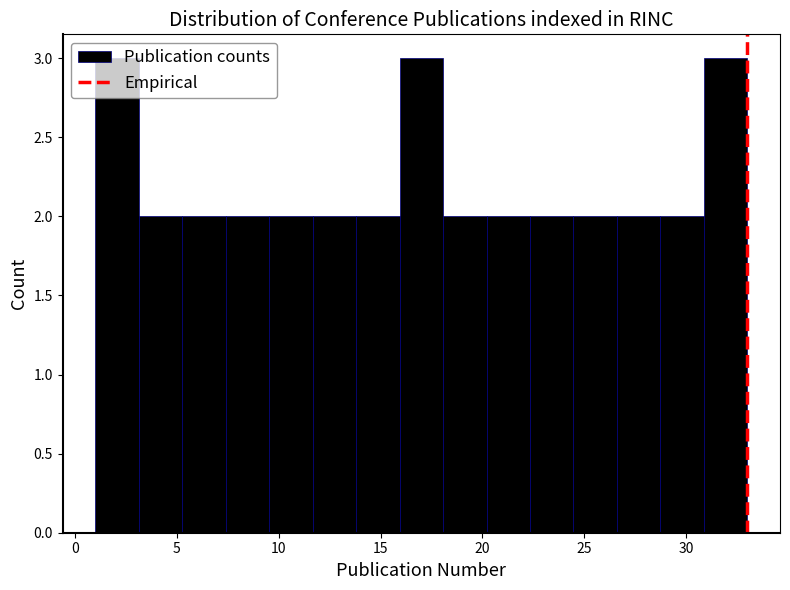

Reading left to right, transcribe this chart: for each bar, give the range it covers on the x-axis and its height. Neither the bar edges nor the heights are printed on the chart, so give them approximately, as read against the axes.

1.0 to 3.0: 3
3.0 to 5.5: 2
5.5 to 7.5: 2
7.5 to 9.5: 2
9.5 to 11.5: 2
11.5 to 14.0: 2
14.0 to 16.0: 2
16.0 to 18.0: 3
18.0 to 20.0: 2
20.0 to 22.5: 2
22.5 to 24.5: 2
24.5 to 26.5: 2
26.5 to 28.5: 2
28.5 to 31.0: 2
31.0 to 33.0: 3